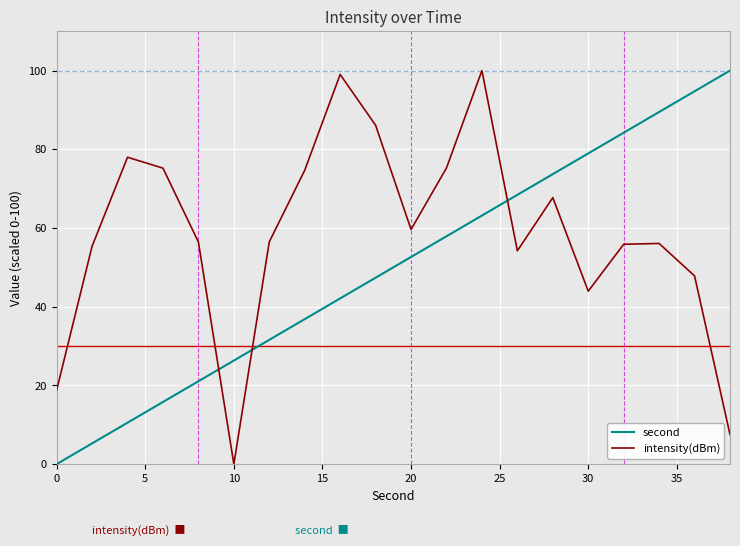

What is the difference between the maximum and minimum values in the intensity(dBm) series?

100.0